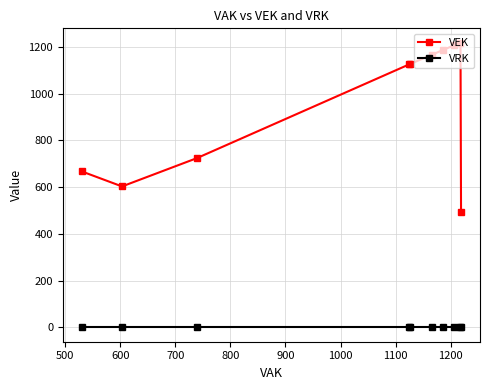

Which series has the largest total across all categories?

VEK